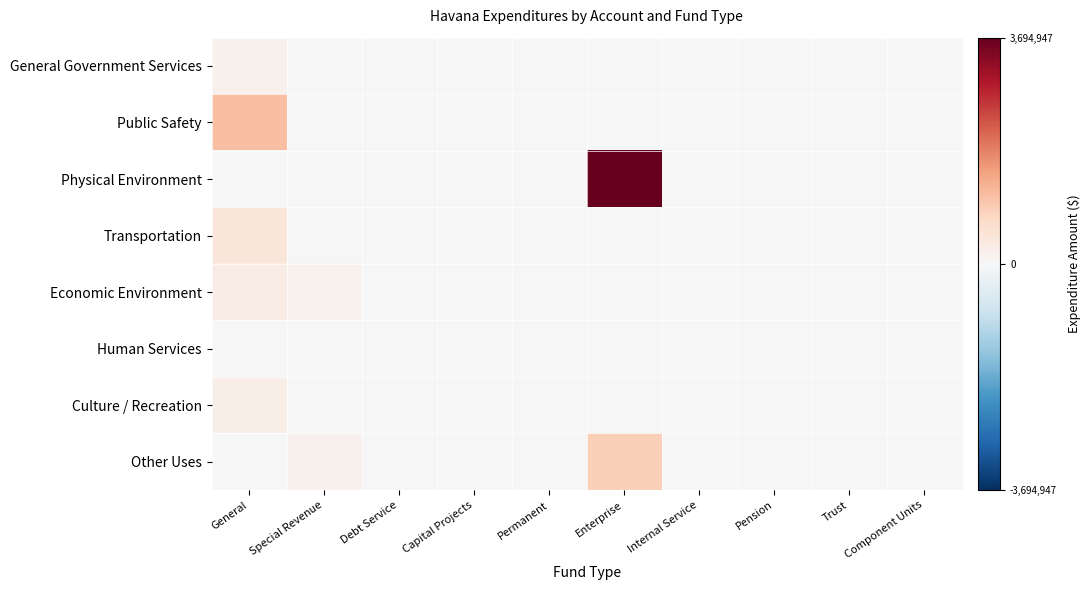

Which series has the largest total across all categories?

Physical Environment